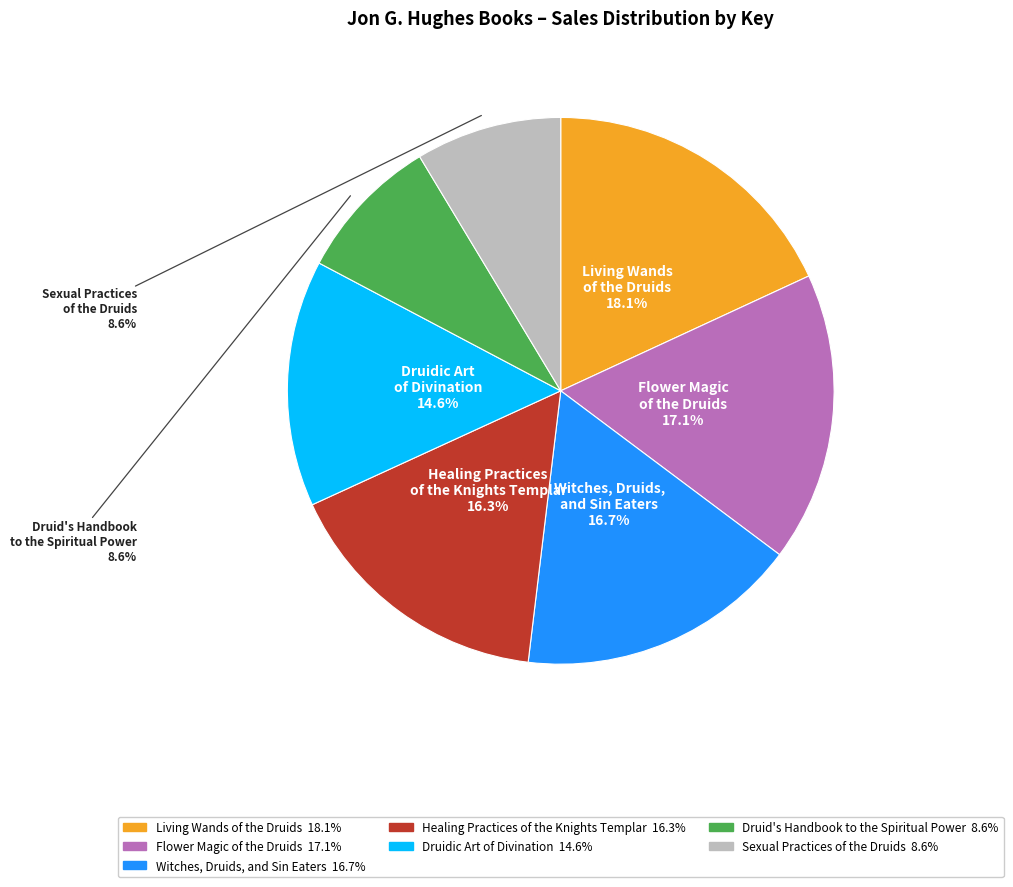

Is it true that Flower Magic of the Druids is 17% of the pie?

True